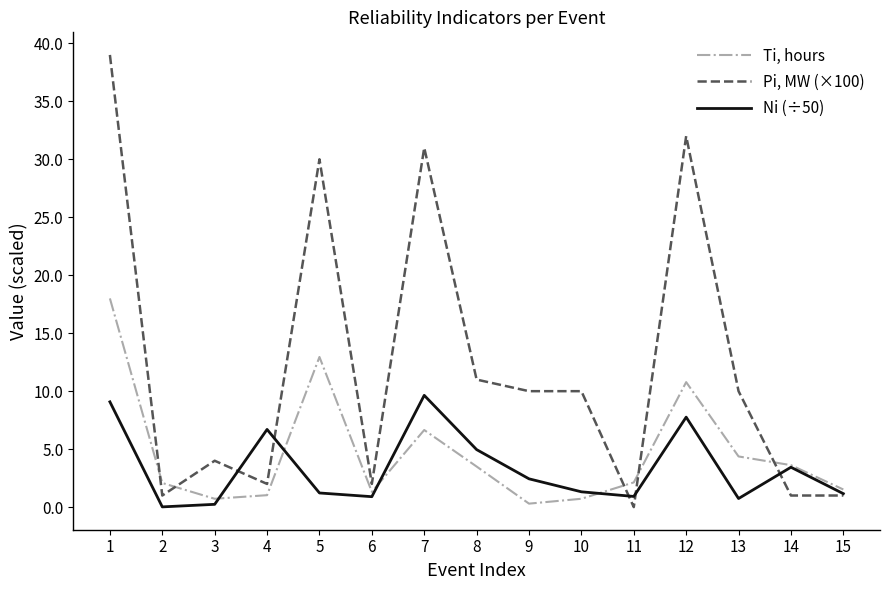

What is the total value across all series at 15?

3.7